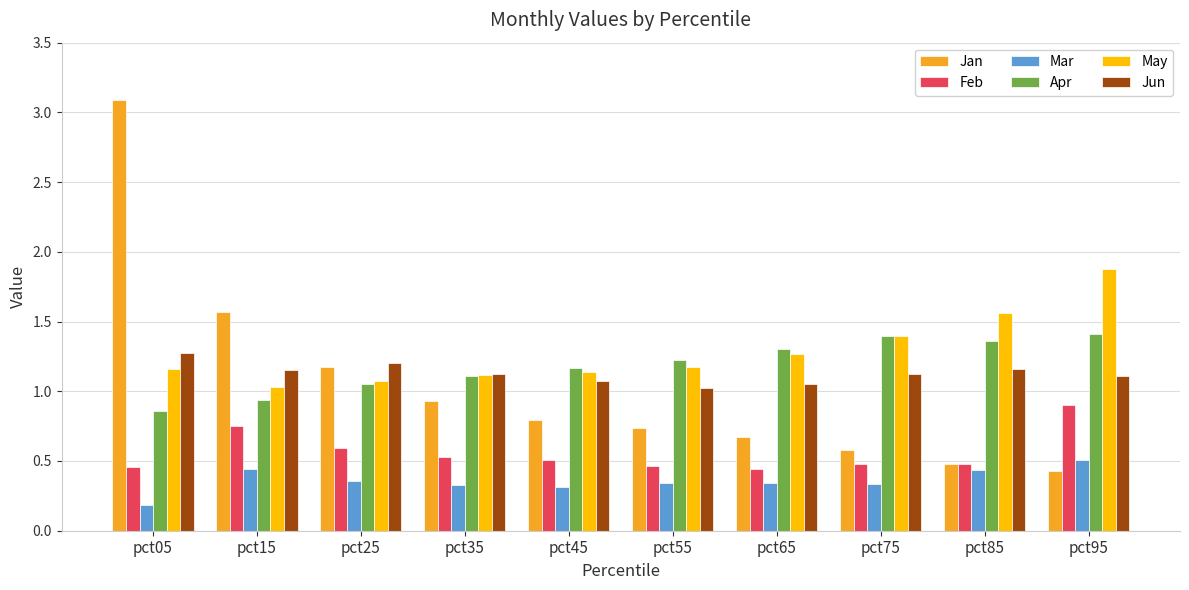

Which series has the largest total across all categories?

May